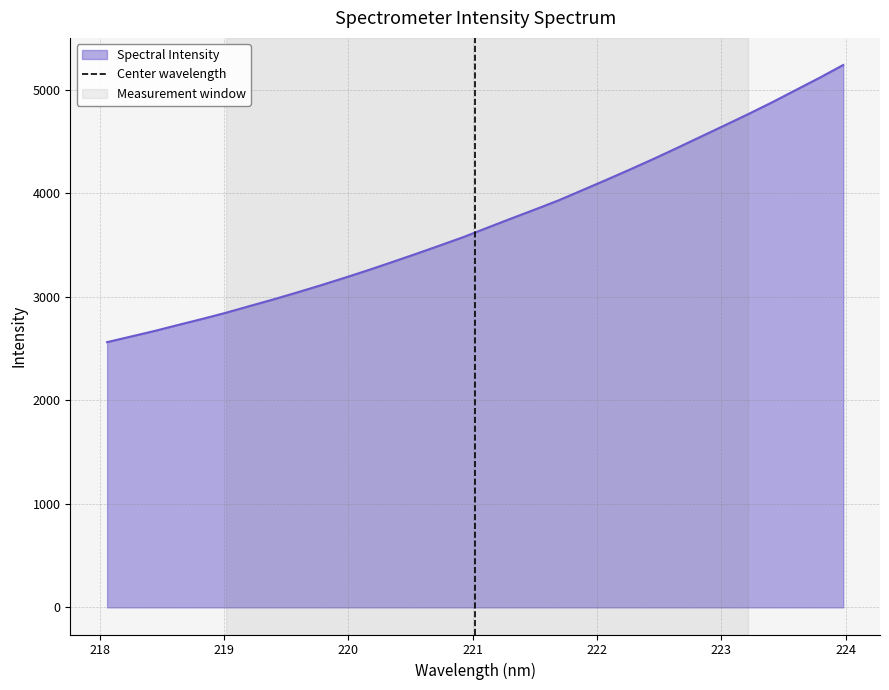

What is the lowest value of the Spectral Intensity series?

2561.1